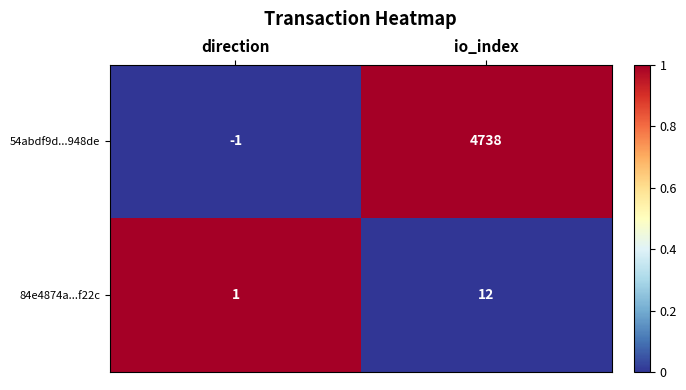

Is it true that 54abdf9d...948de equals -2 at direction?

False